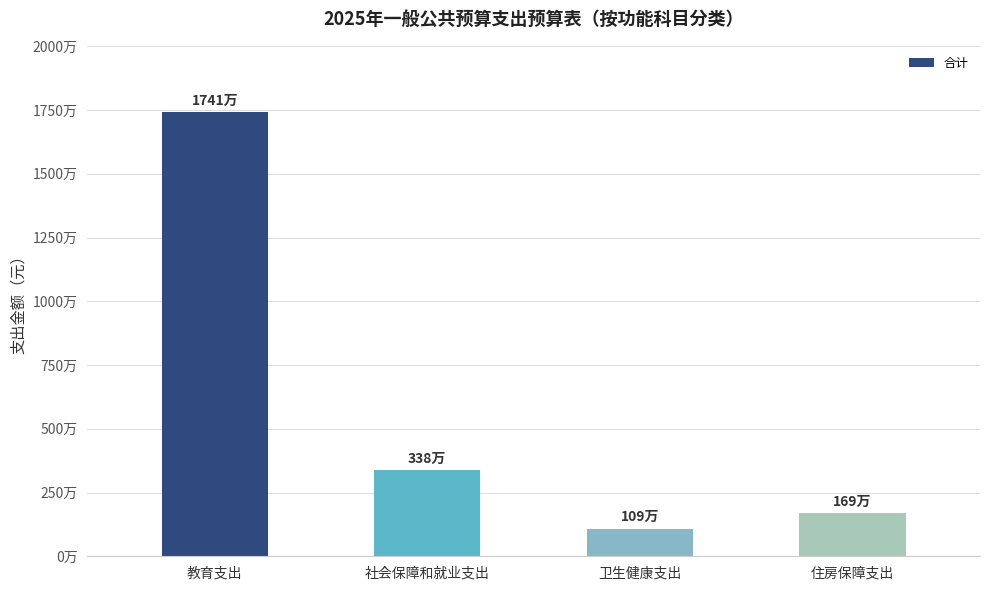

Does the chart contain any negative values?

No